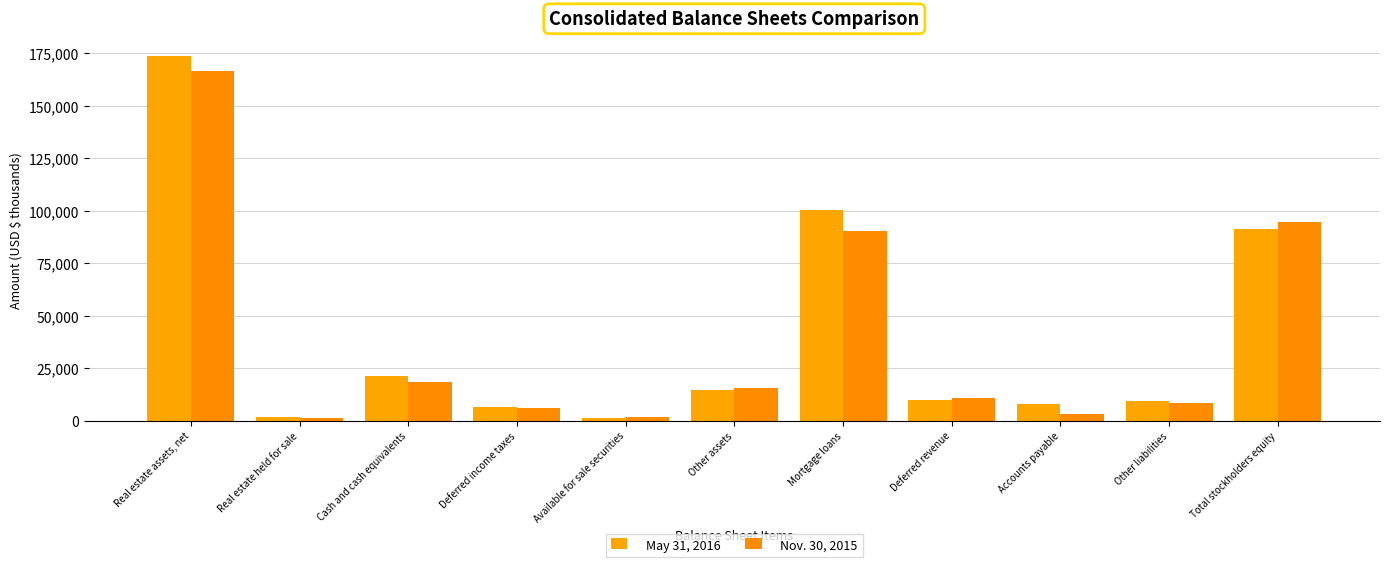

What is the label of the 9th bar from the left?

Accounts payable